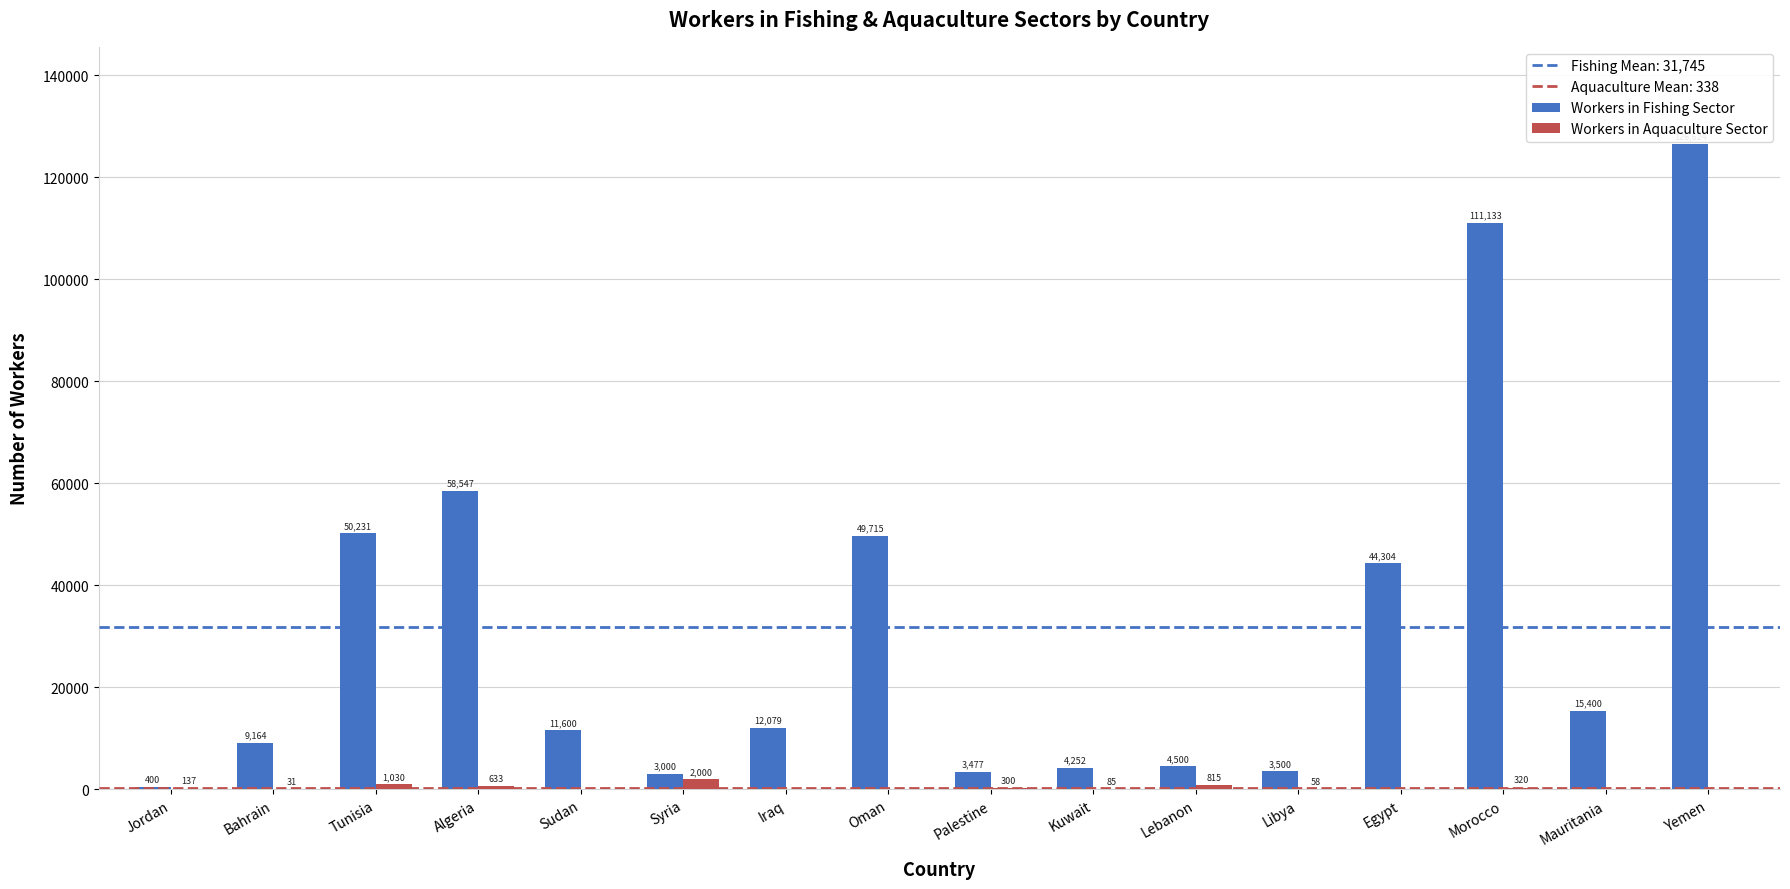

Count the number of categories in the chart.

16